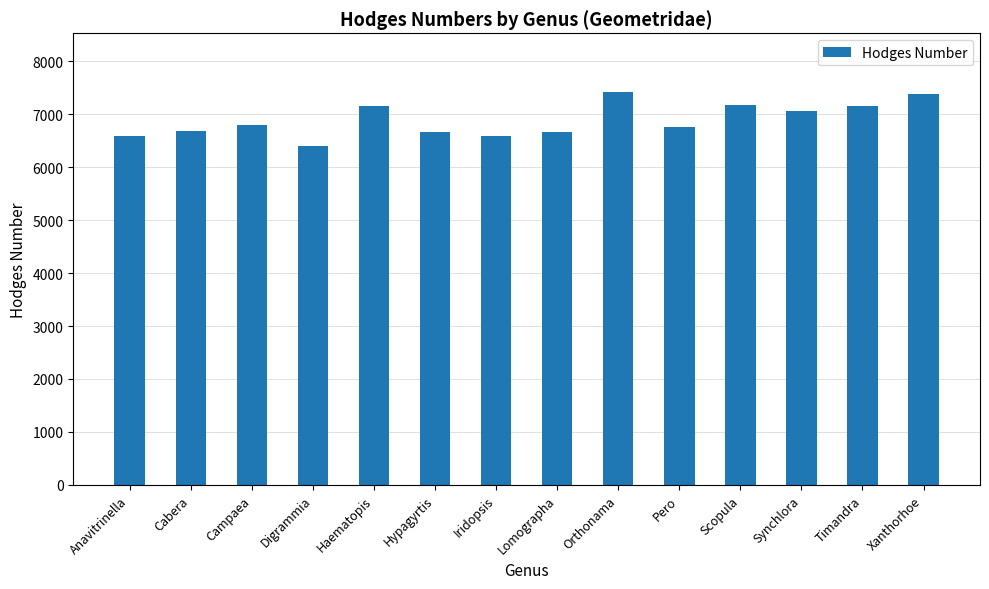

At which category does the chart reach its minimum across all series?

Digrammia